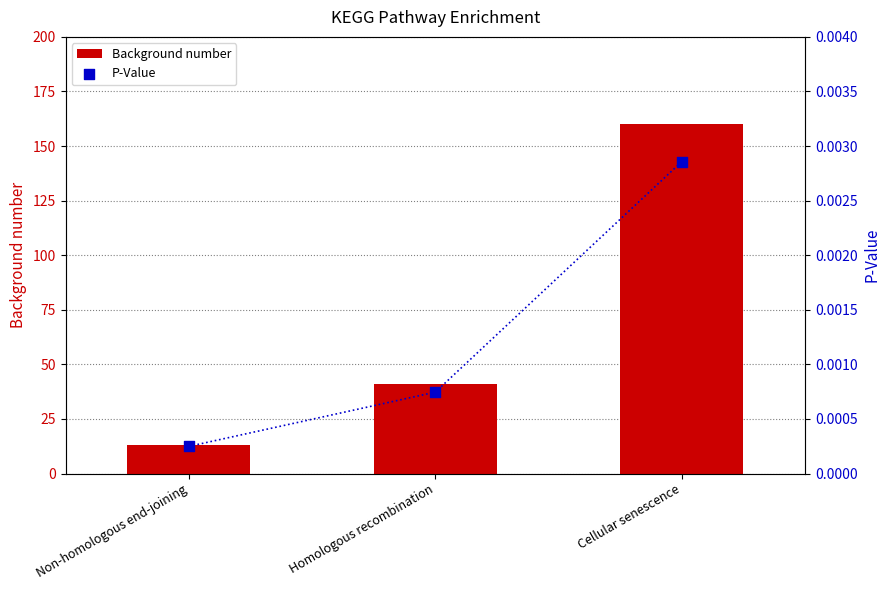

Is the value of P-Value at Cellular senescence greater than the value of Background number at Non-homologous end-joining?

No